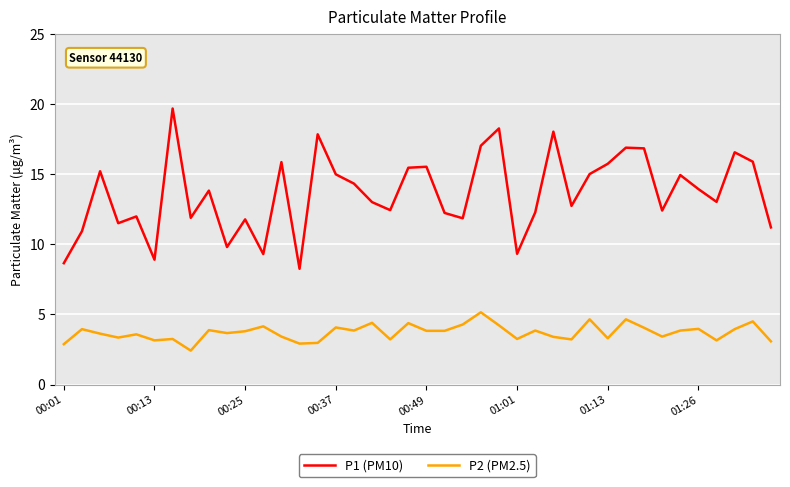

List the series in order of their overall mean, lowest first.

P2 (PM2.5), P1 (PM10)